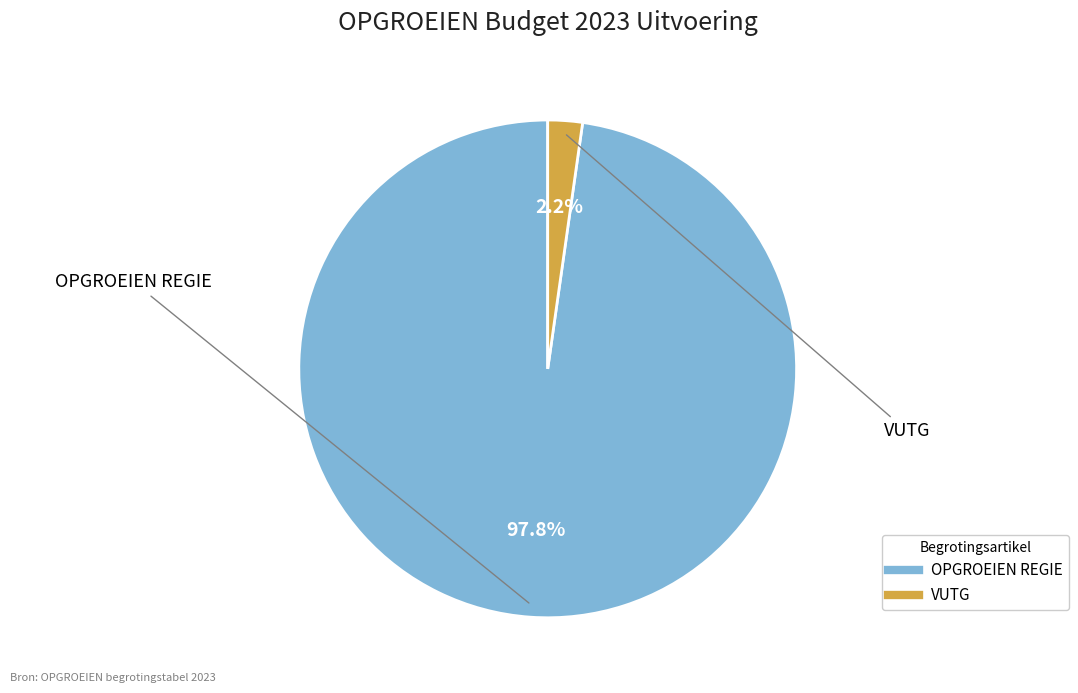

To the nearest percent, what is the difference between the largest and smallest slice percentages?

96%